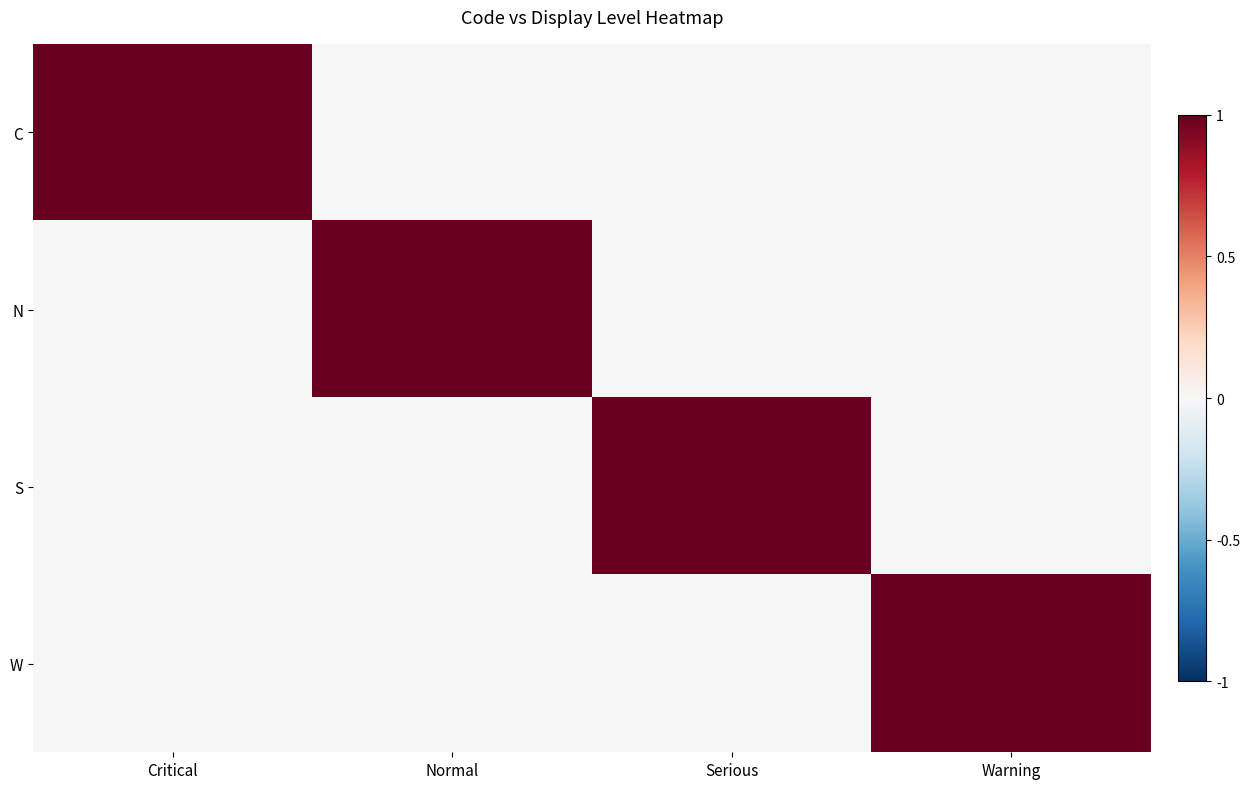

At how many categories does at least one series exceed 0?

4